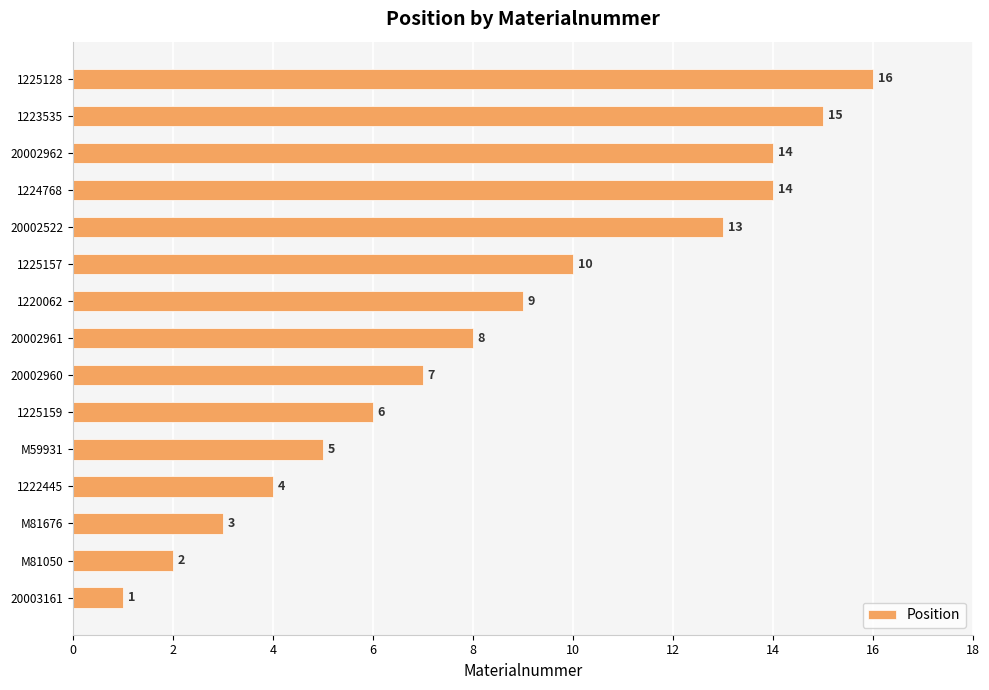

Are the bars grouped side by side (vs. stacked)?

No